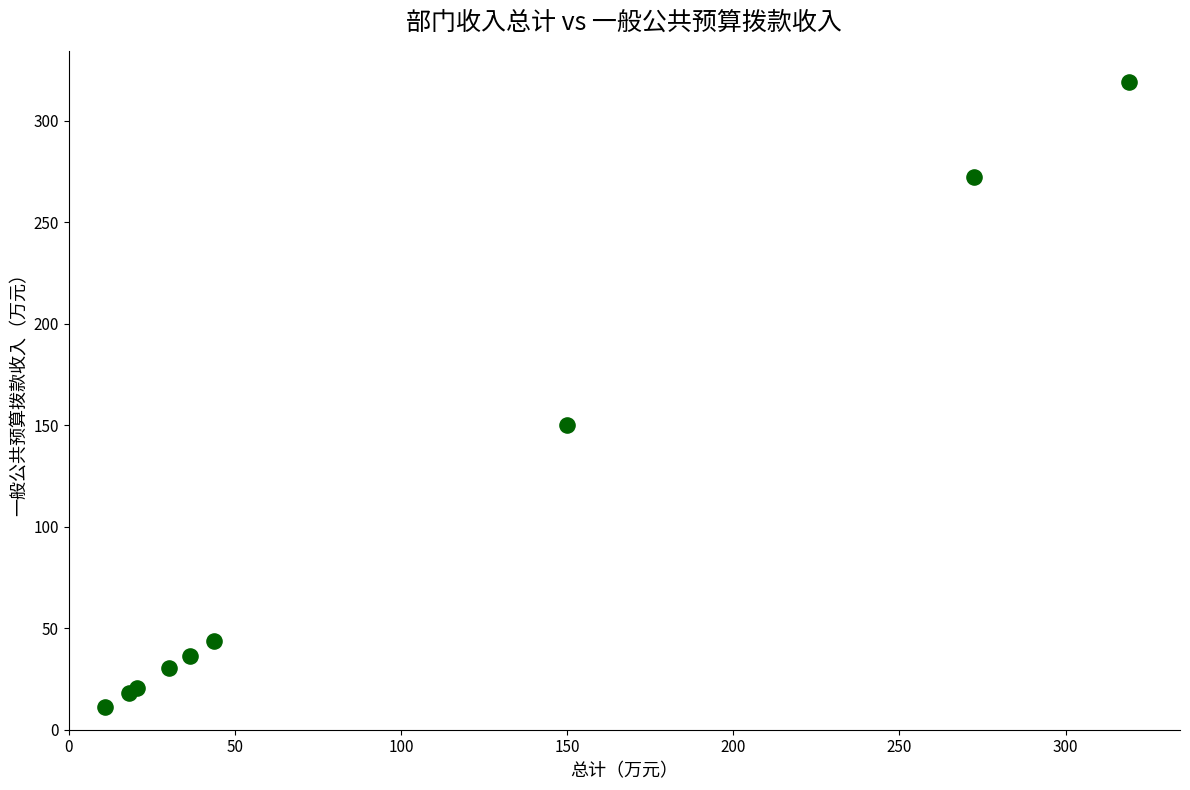

What Y value in the scatter plot is closest to 165?

150.0